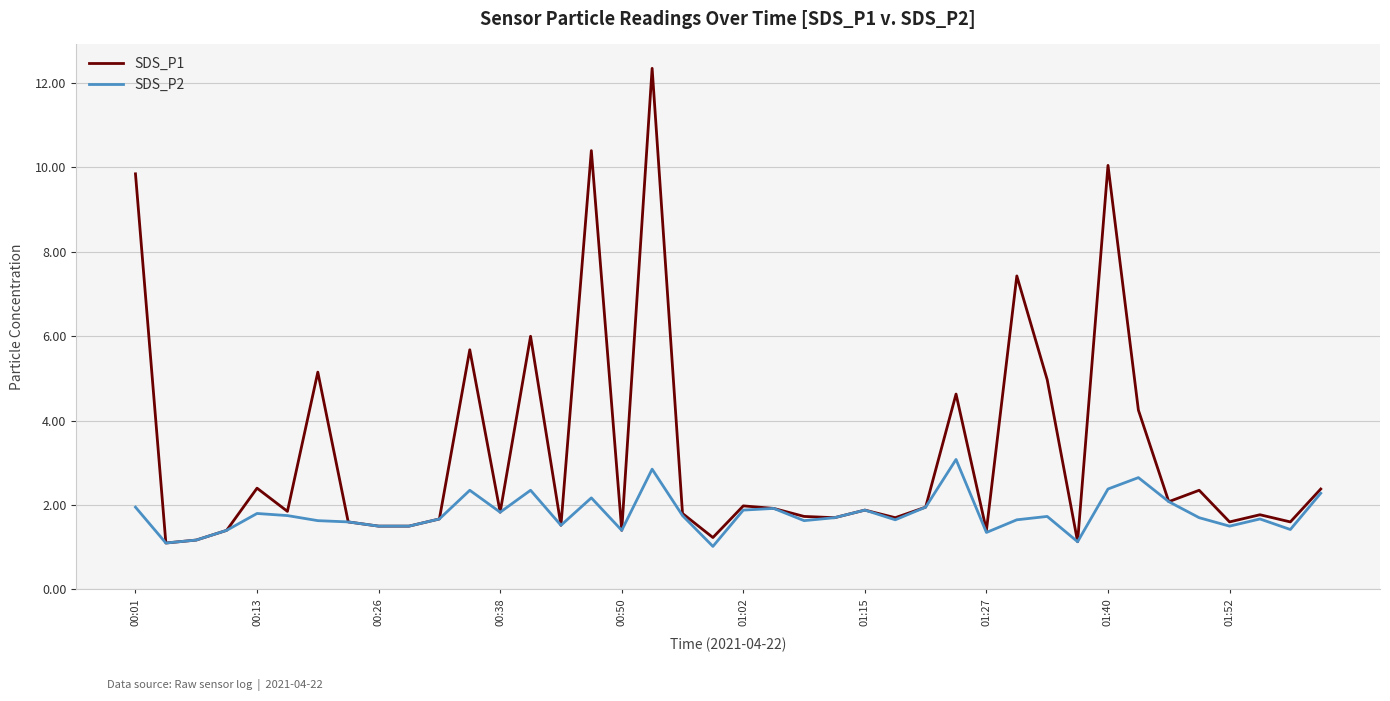

Which series has the largest range (max minus min)?

SDS_P1